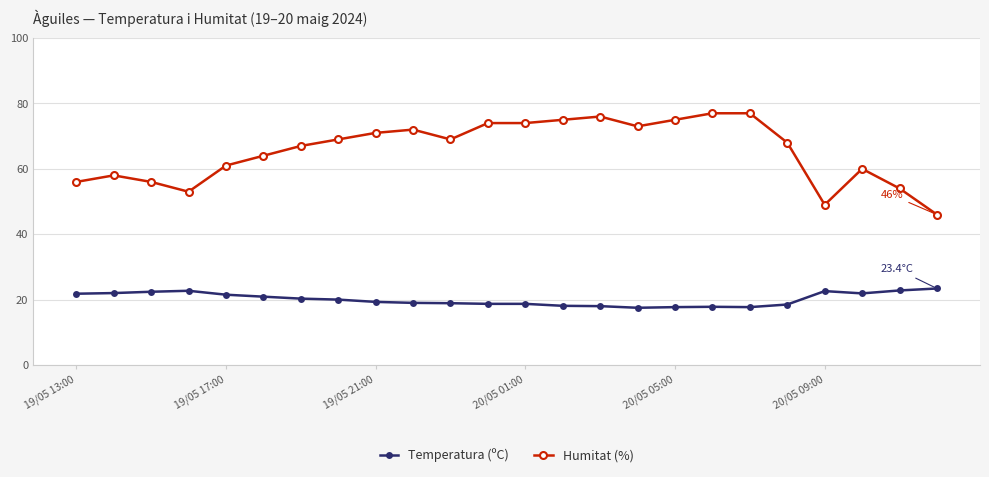

True or false: Temperatura (ºC) and Humitat (%) cross at least once.

False